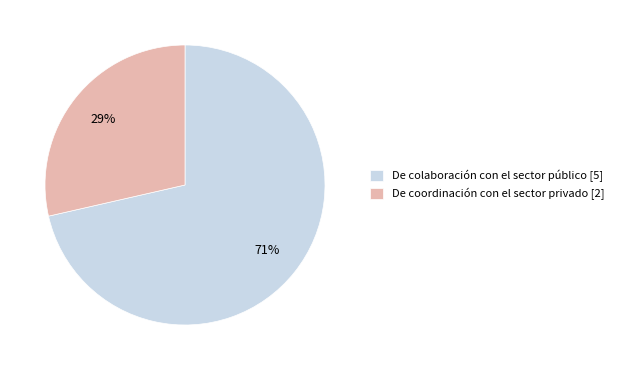

What is the largest slice in the pie chart?

De colaboración con el sector público [5]